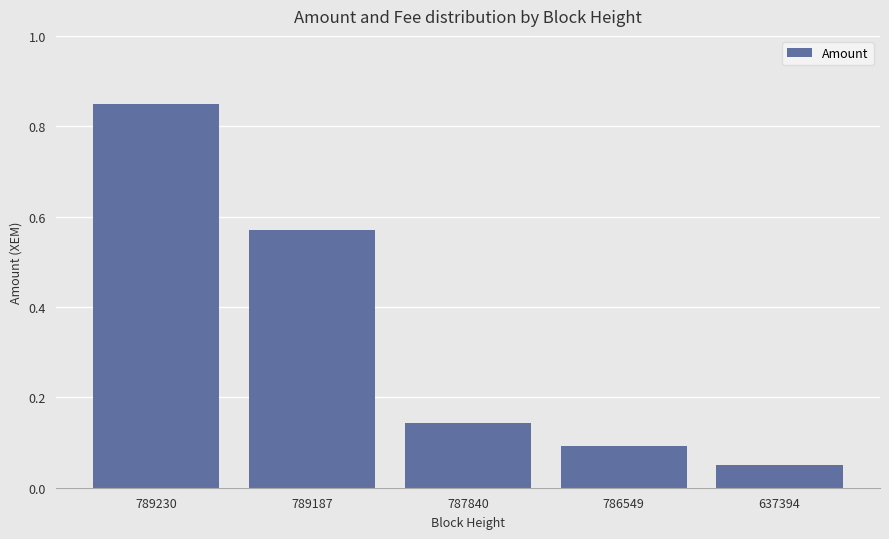

What is the difference between the values at 789187 and 786549?

0.5